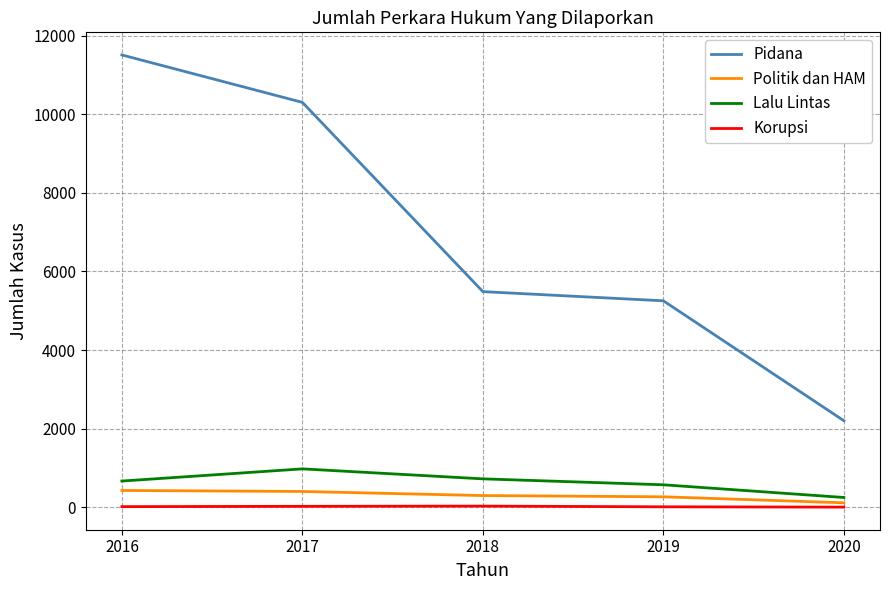

Which category has the lowest value in the Lalu Lintas series?

2020